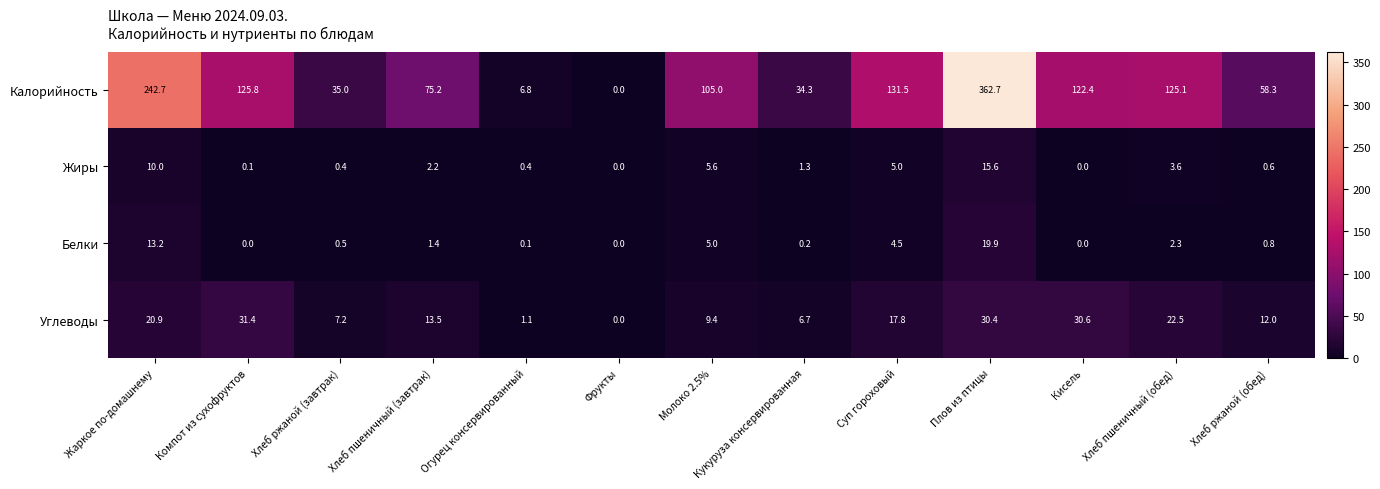

Which series changed the most between Компот из сухофруктов and Плов из птицы?

Калорийность